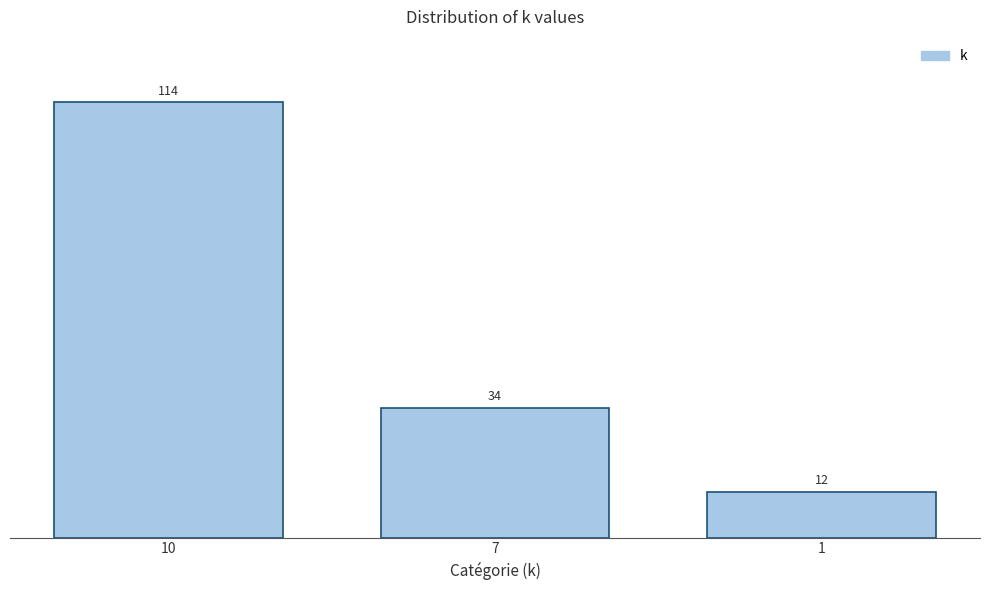

Reading left to right, extract all data points from this chart.

114	34	12